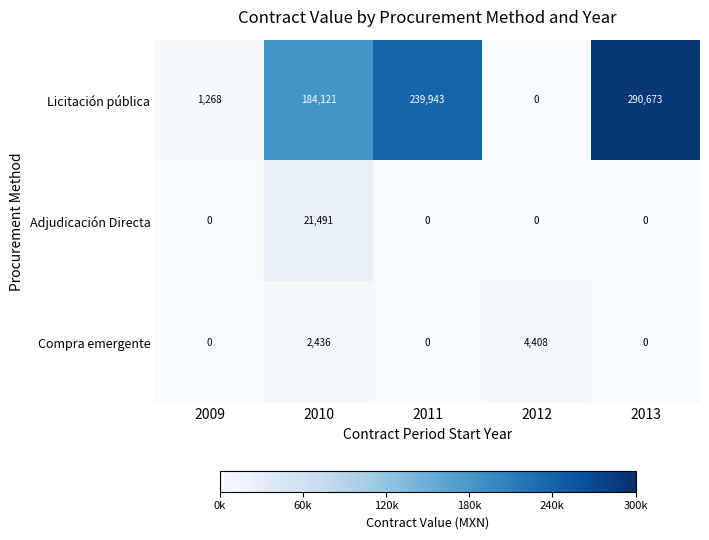

Which series changed the most between 2009 and 2011?

Licitación pública